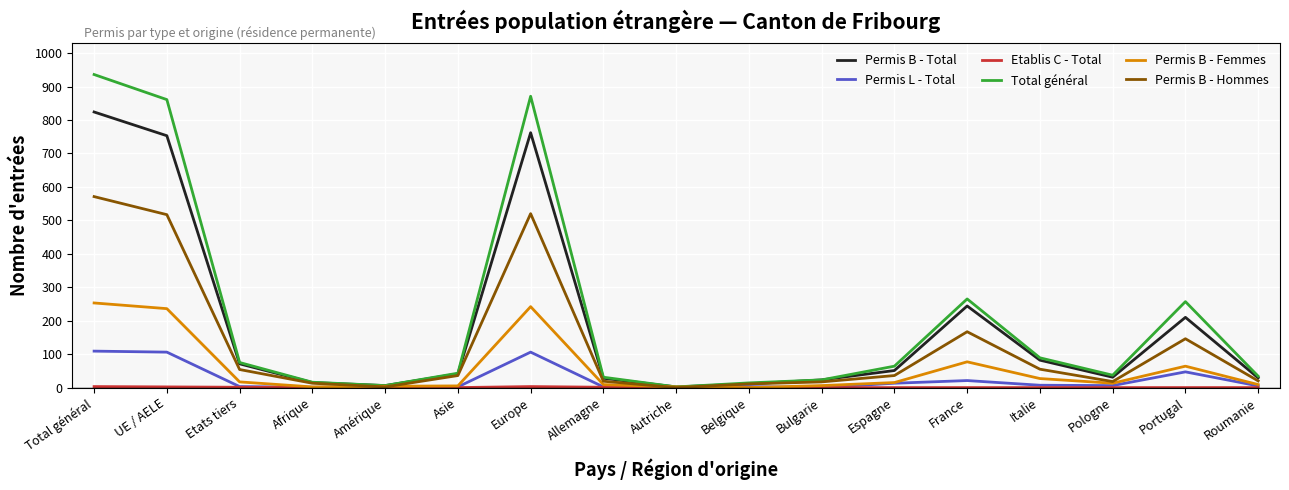

True or false: Permis B - Hommes has a value of 0 at Autriche.

True